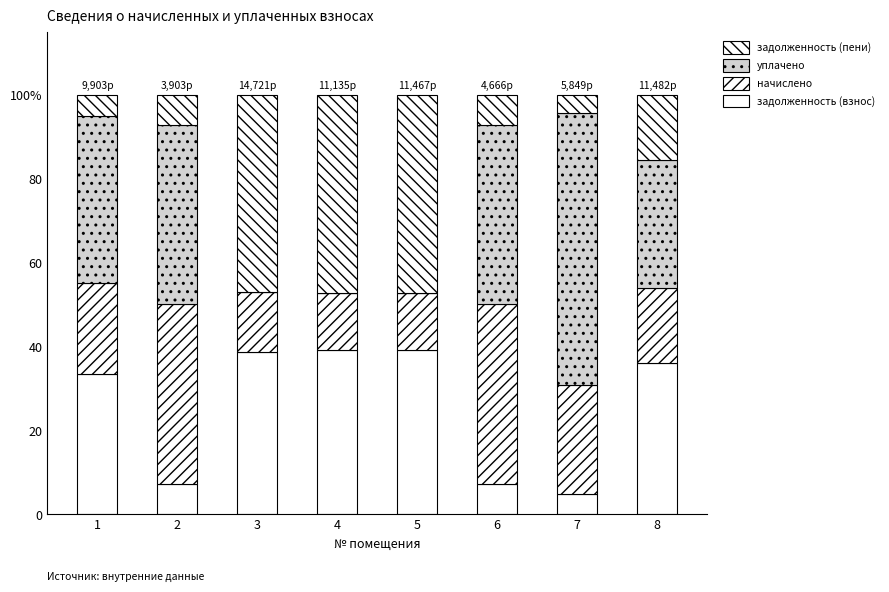

List the labels in order of уплачено value, smallest first.

3, 4, 5, 8, 1, 6, 2, 7